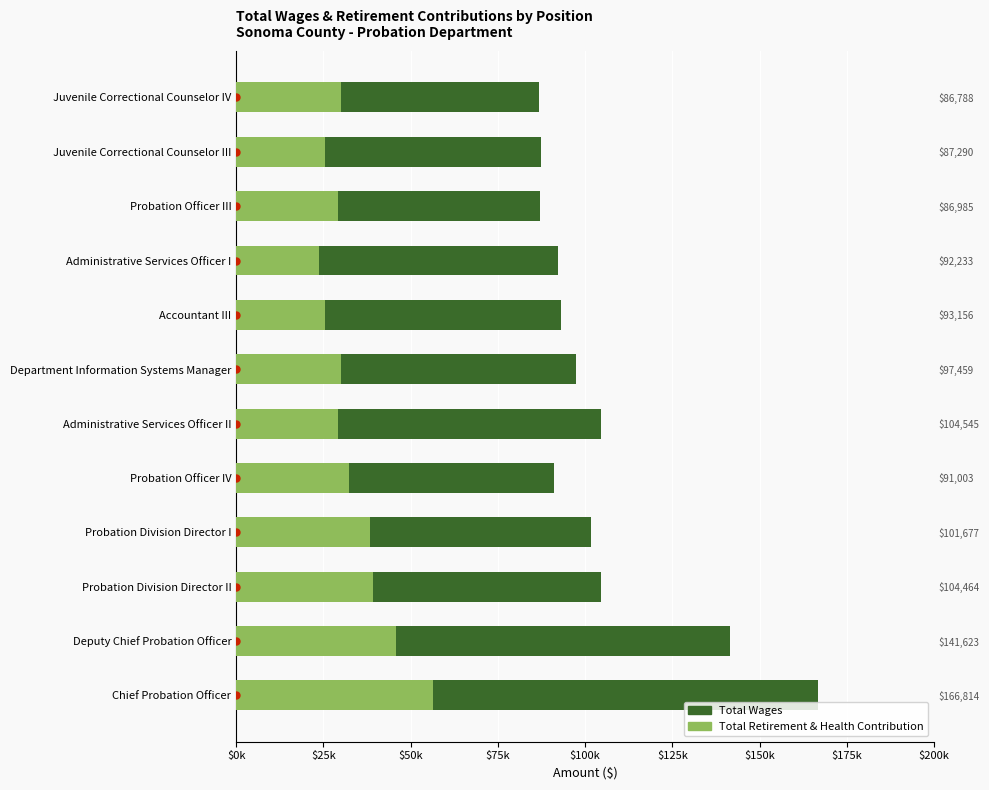

List the series in order of their overall mean, highest first.

Total Wages, Total Retirement & Health Contribution